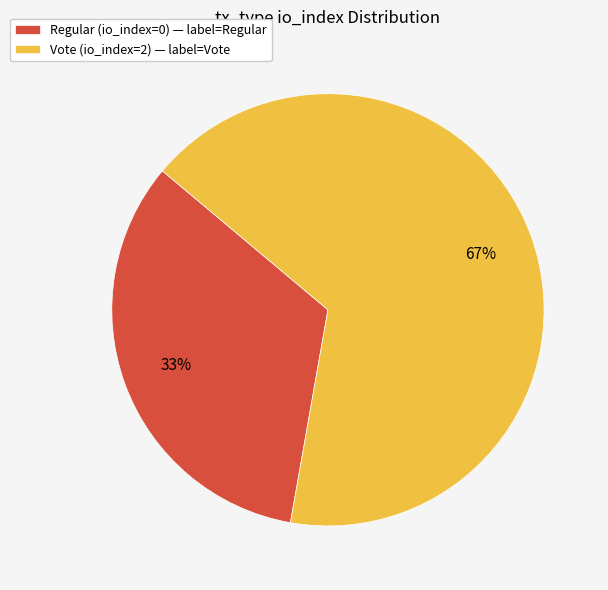

What is the largest slice in the pie chart?

Vote (io_index=2)